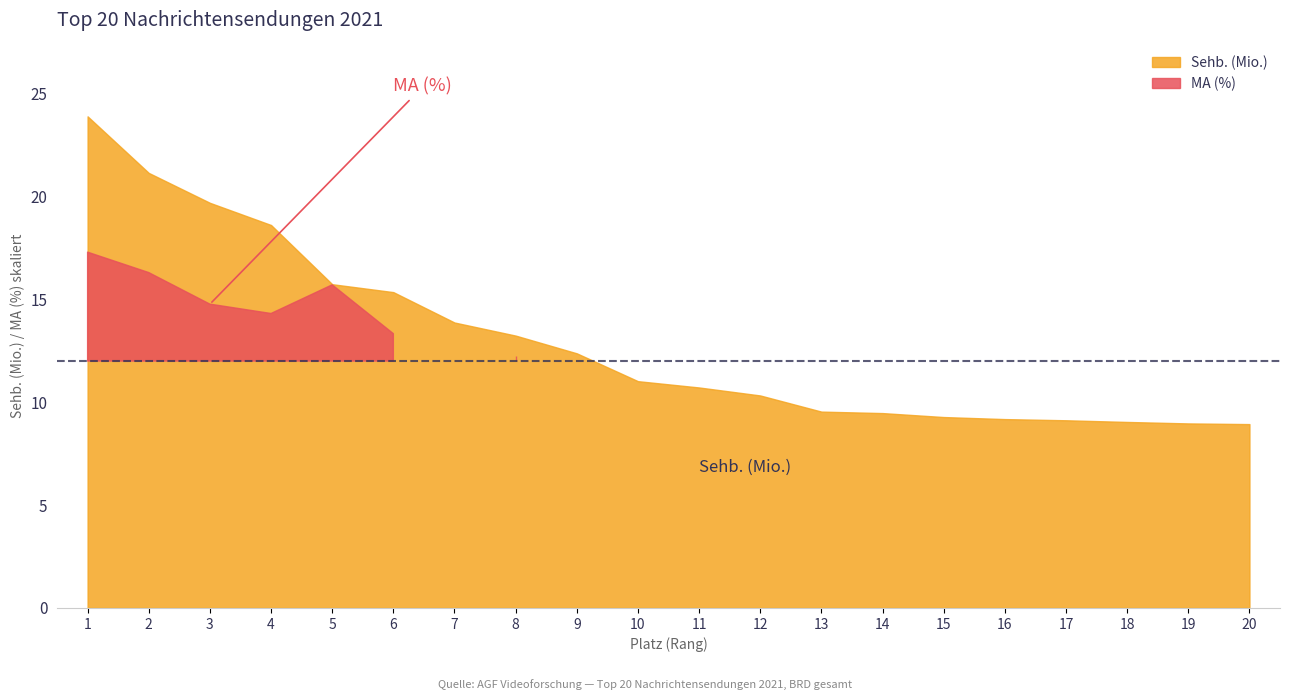

Reading right to left, transcribe all the data shown in this chart.

Sehb. (Mio.): 8.9	9.0	9.0	9.1	9.2	9.3	9.5	9.5	10.3	10.7	11.0	12.4	13.2	13.9	15.4	15.7	18.6	19.7	21.1	23.9
MA (%): 25.3	24.8	27.1	27.8	33.6	41.0	26.1	26.6	39.1	38.2	40.5	41.2	46.6	45.6	50.7	59.8	54.5	56.2	62.0	65.8